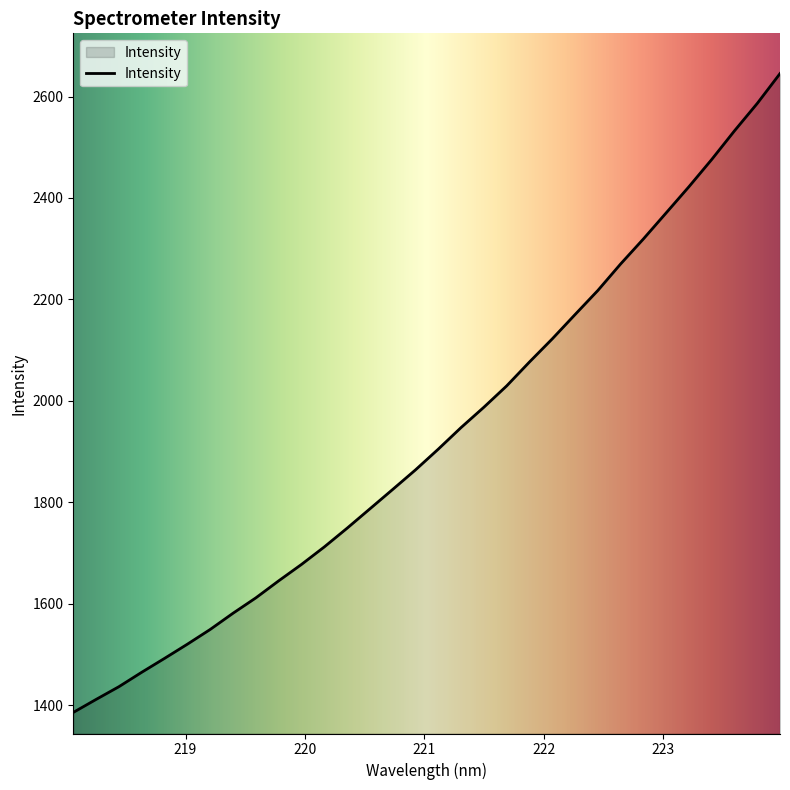

What is the difference between the maximum and minimum values?

1260.0